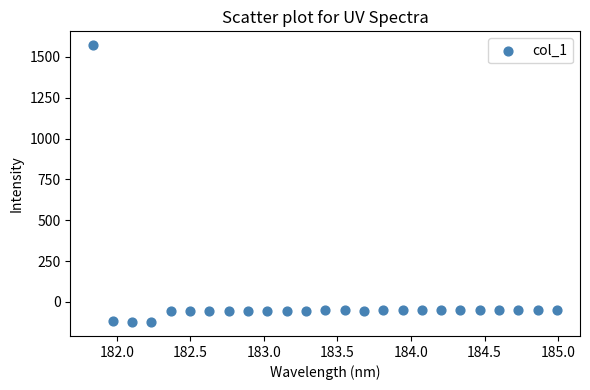

What is the range of X values (max minus min)?

3.1